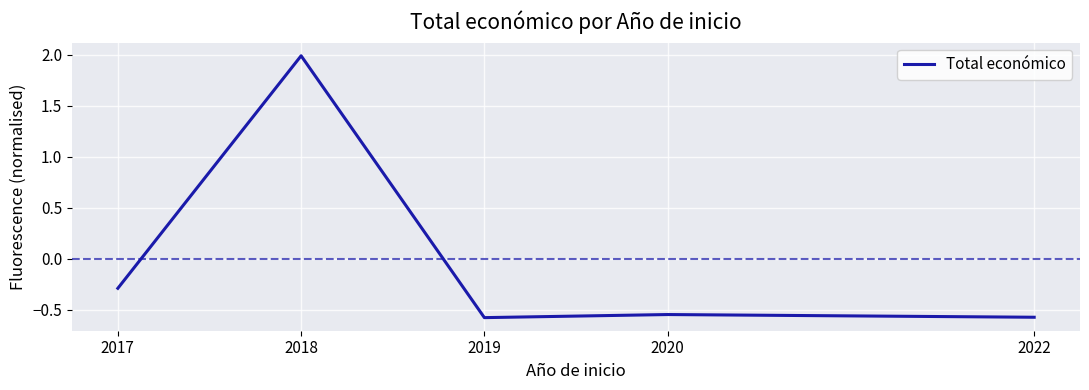

What is the difference between the maximum and second lowest values?

2.6